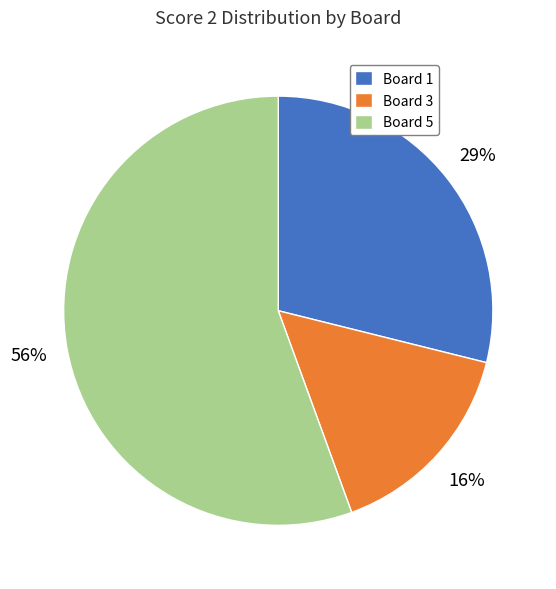

Rank the categories by value from highest to lowest.

Board 5, Board 1, Board 3